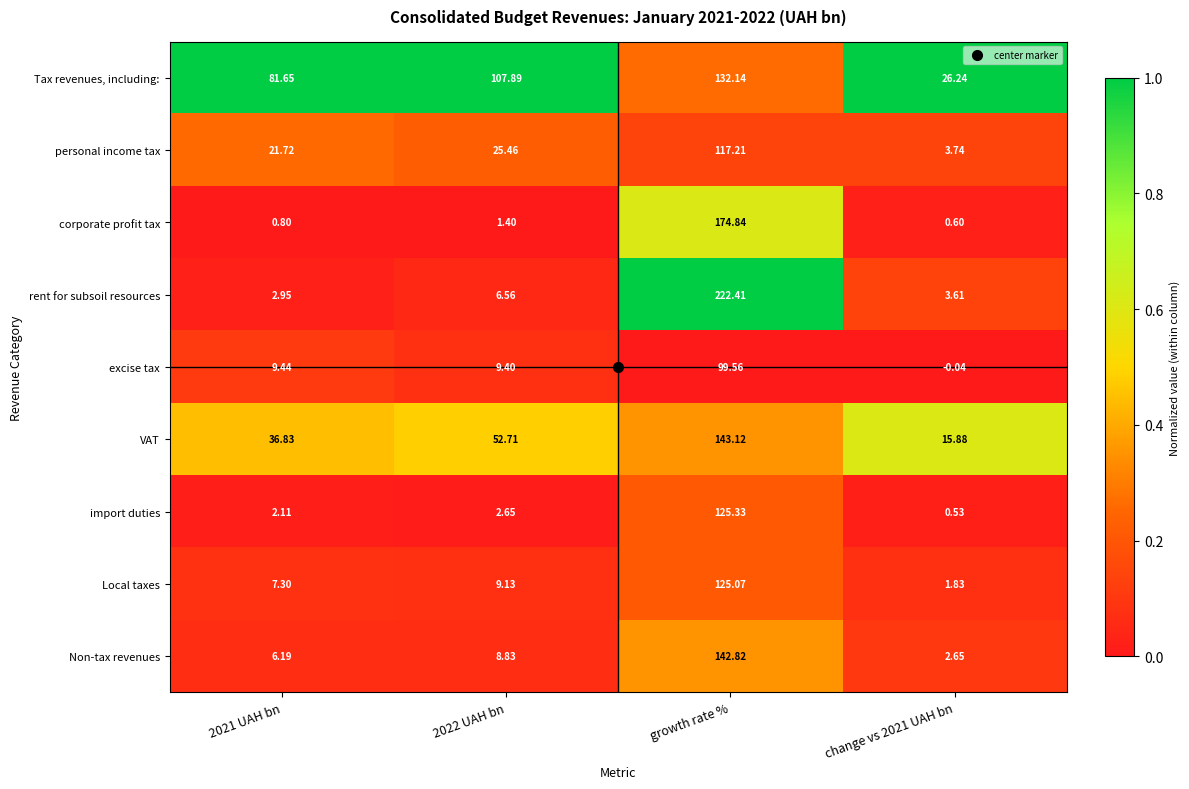

Which category has the highest value in the Non-tax revenues series?

growth rate %